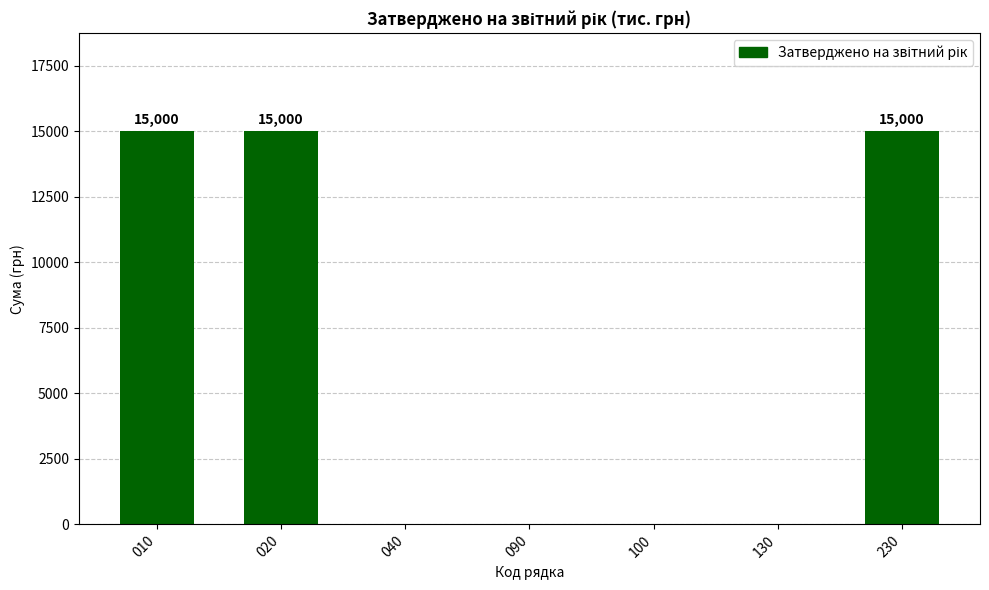

What is the greatest value displayed?

15000